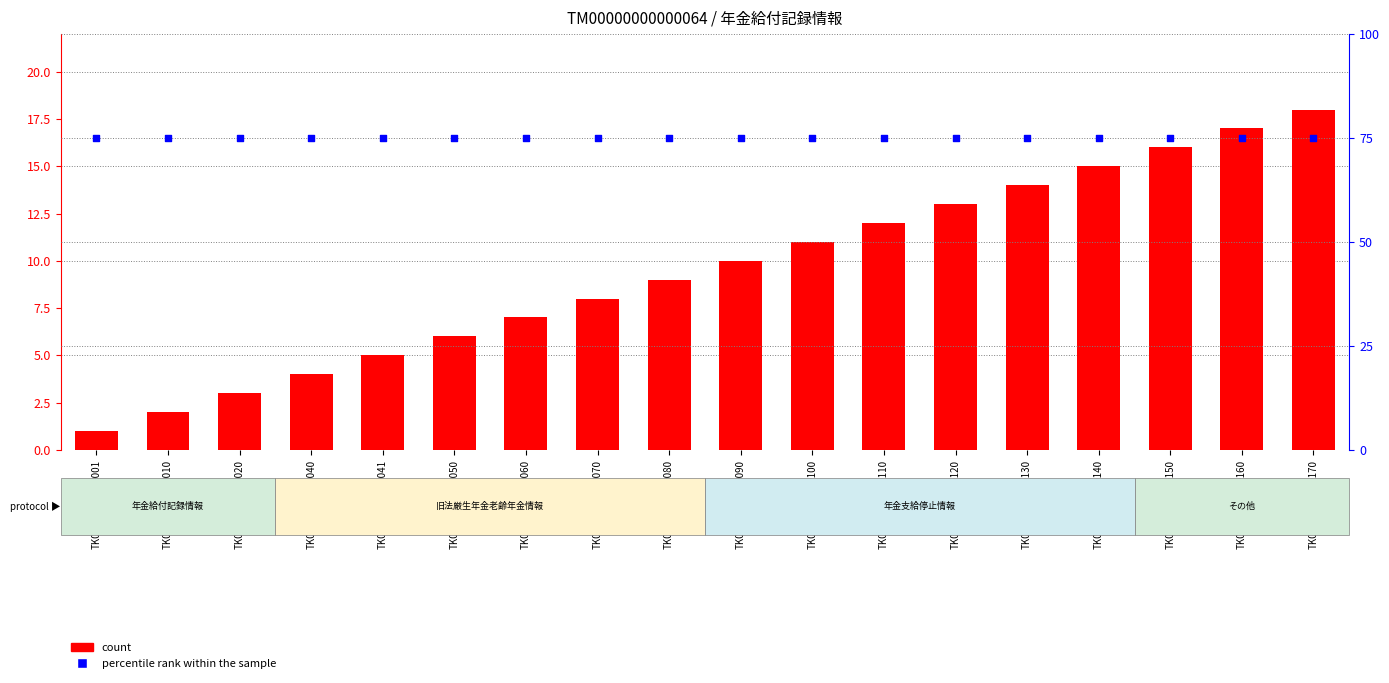

At which category is the sum across all series the highest?

TK00006400000170